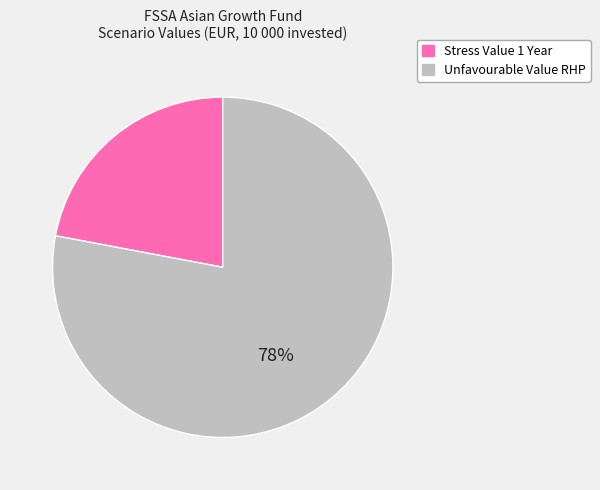

To the nearest percent, what is the average slice percentage?

50%